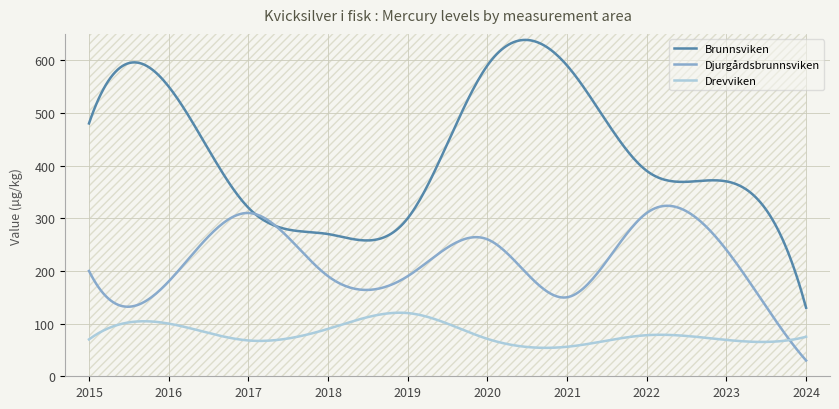

At which category is the sum across all series the highest?

2020